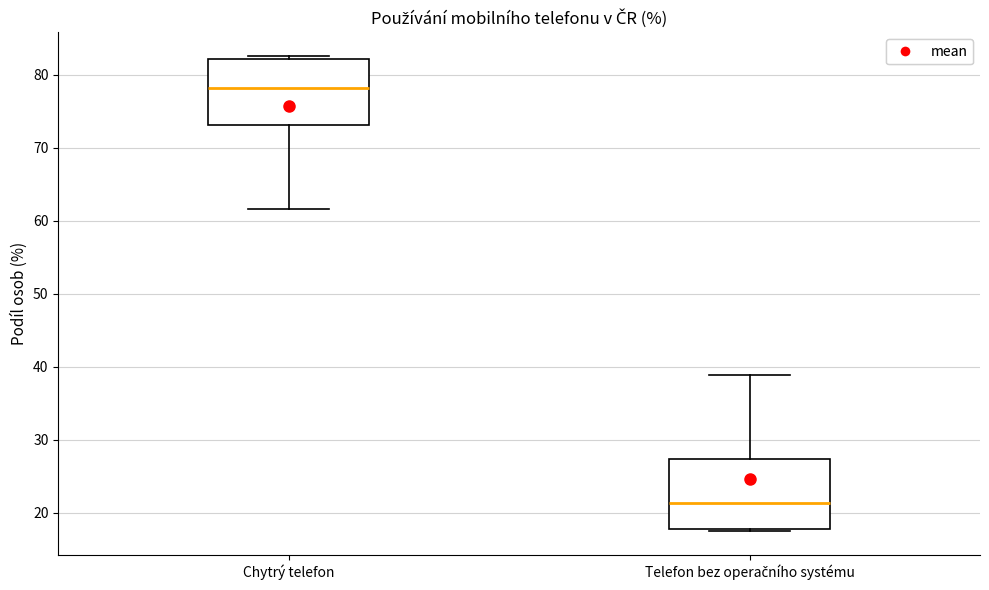

Where does the median line of the box for Chytrý telefon sit on the y-axis? The values are not printed on the chart, so give them approximately, as read against the axis.

78